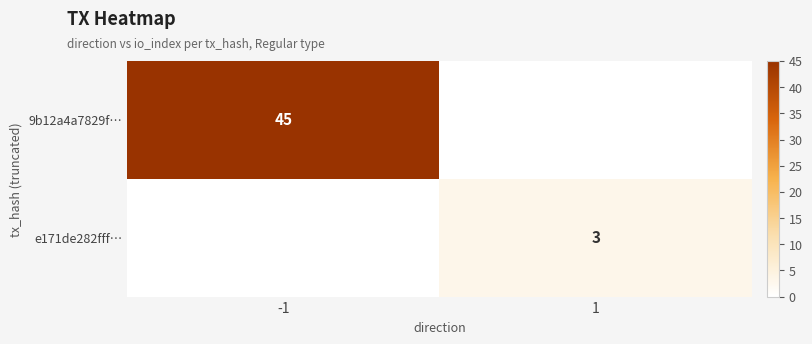

Is the value of e171de282fff… at 1 greater than the value of 9b12a4a7829f… at -1?

No